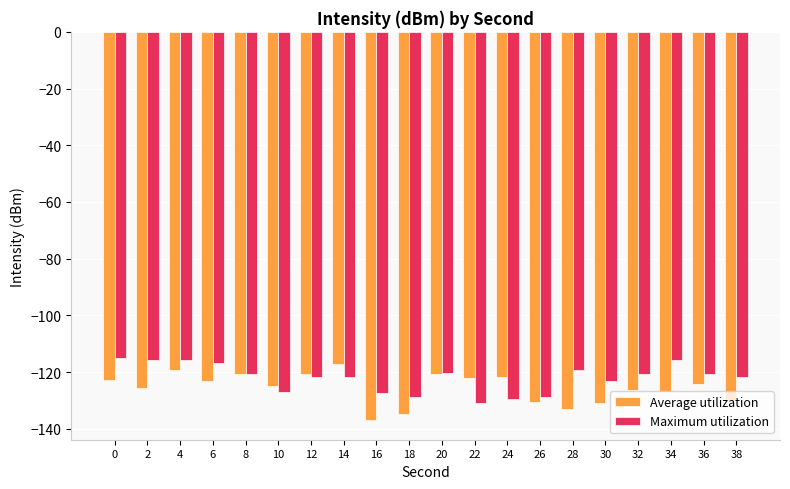

What is the spread (max minus min) of values at 10?

2.0